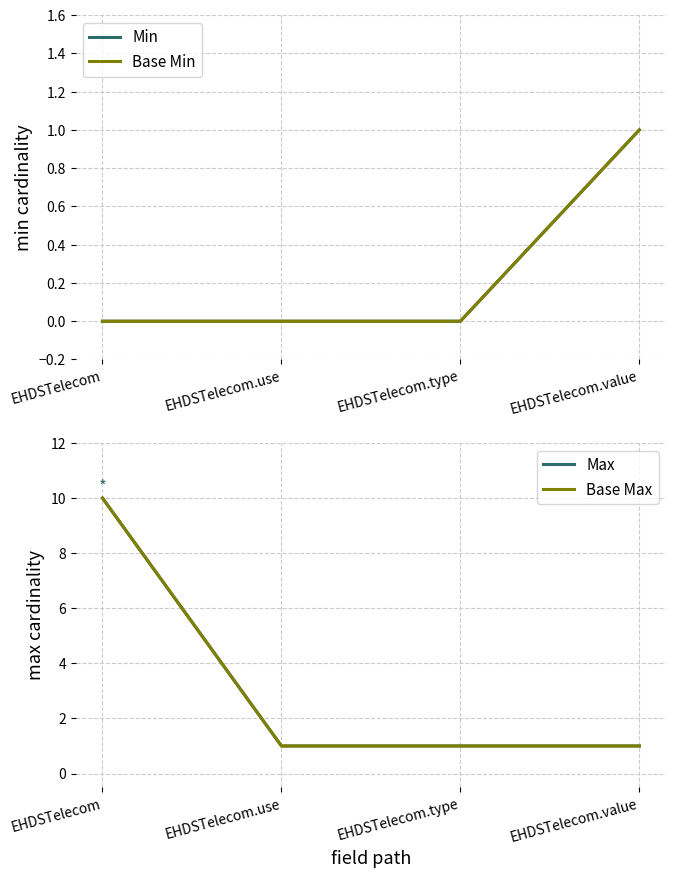

Is this an area chart (filled region under the line)?

No